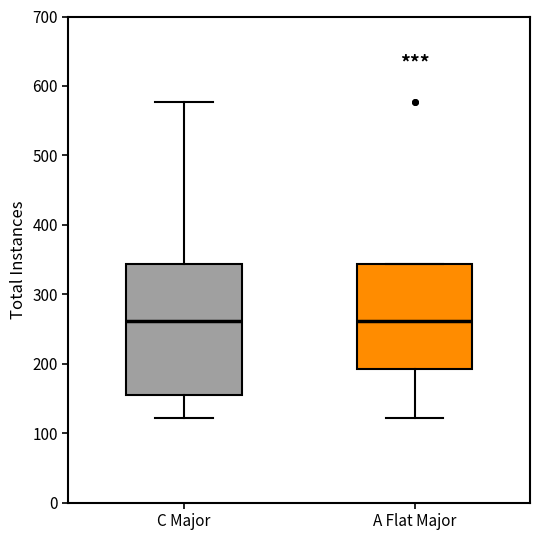

Where is the upper edge of the box for A Flat Major on the y-axis? The values are not printed on the chart, so give them approximately, as read against the axis.

340